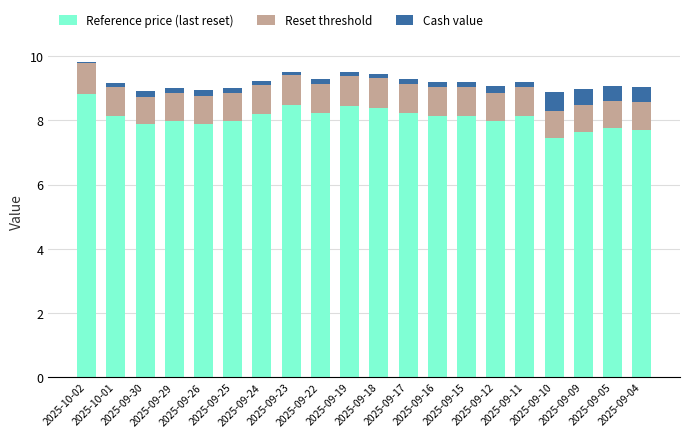

What is the sum of all Reference price (last reset) values?

161.6